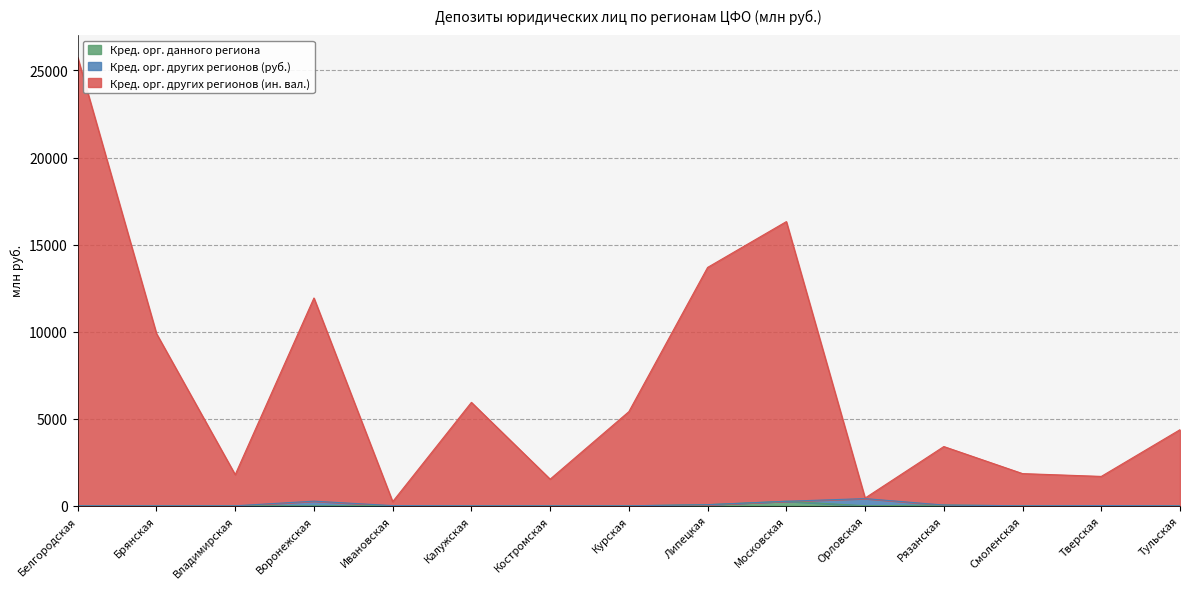

Is the value of Кред. орг. данного региона at Смоленская greater than the value of Кред. орг. других регионов (ин. вал.) at Брянская?

No